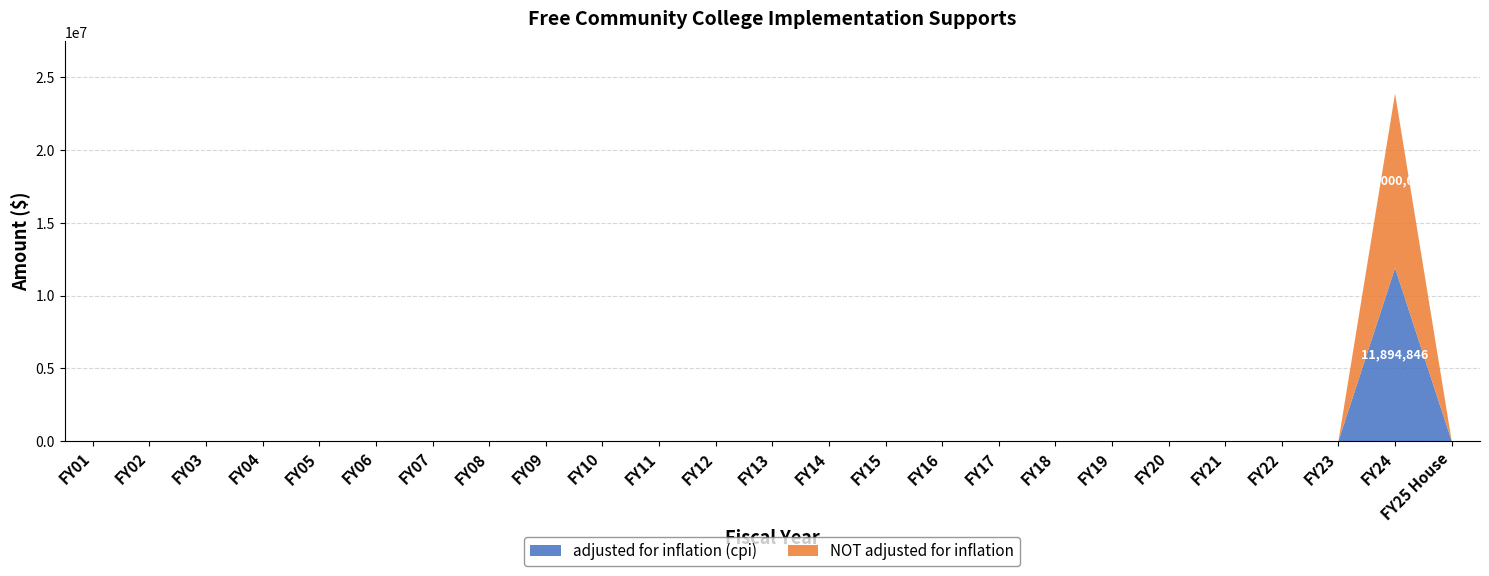

Reading left to right, list all the values displayed in this chart.

adjusted for inflation (cpi): FY01=0	FY02=0	FY03=0	FY04=0	FY05=0	FY06=0	FY07=0	FY08=0	FY09=0	FY10=0	FY11=0	FY12=0	FY13=0	FY14=0	FY15=0	FY16=0	FY17=0	FY18=0	FY19=0	FY20=0	FY21=0	FY22=0	FY23=0	FY24=11894846	FY25 House=0
NOT adjusted for inflation: FY01=0	FY02=0	FY03=0	FY04=0	FY05=0	FY06=0	FY07=0	FY08=0	FY09=0	FY10=0	FY11=0	FY12=0	FY13=0	FY14=0	FY15=0	FY16=0	FY17=0	FY18=0	FY19=0	FY20=0	FY21=0	FY22=0	FY23=0	FY24=12000000	FY25 House=0